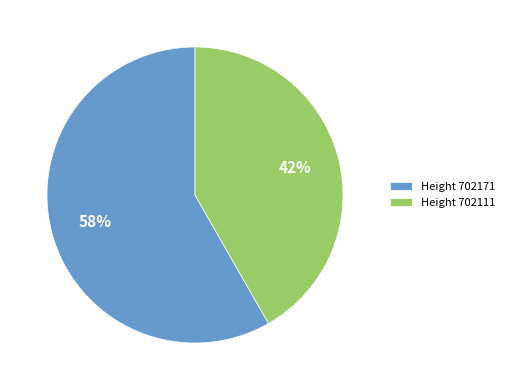

Approximately how many times larger is the value at Height 702171 compared to Height 702111?

1.4